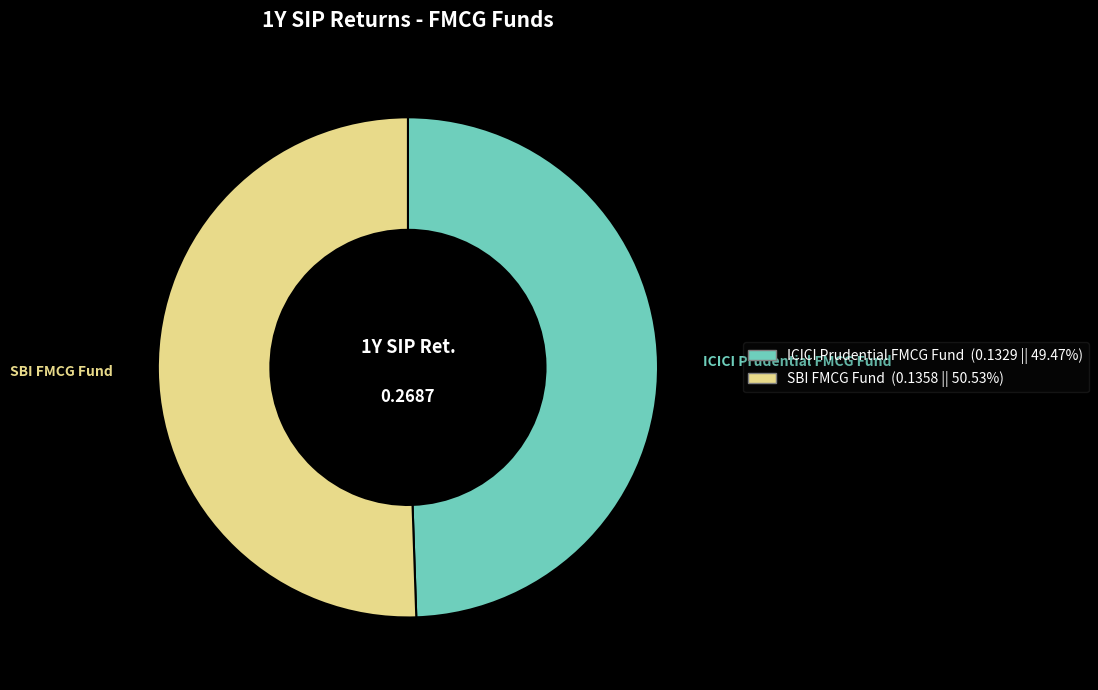

What is the majority slice?

SBI FMCG Fund